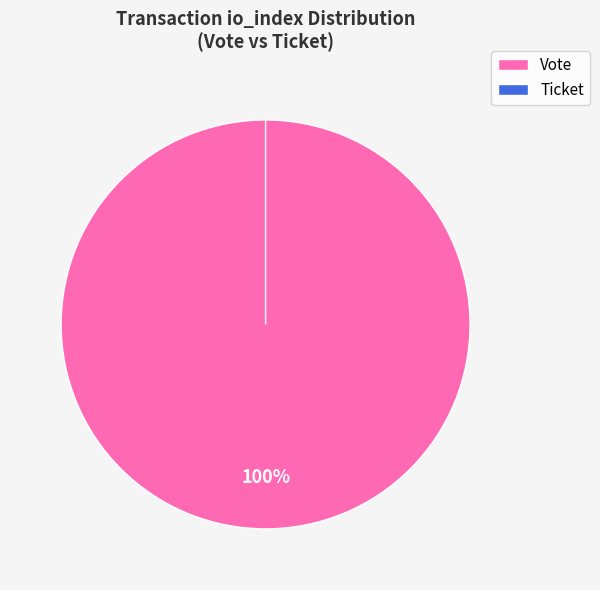

What is the change in value from Vote to Ticket?

-1